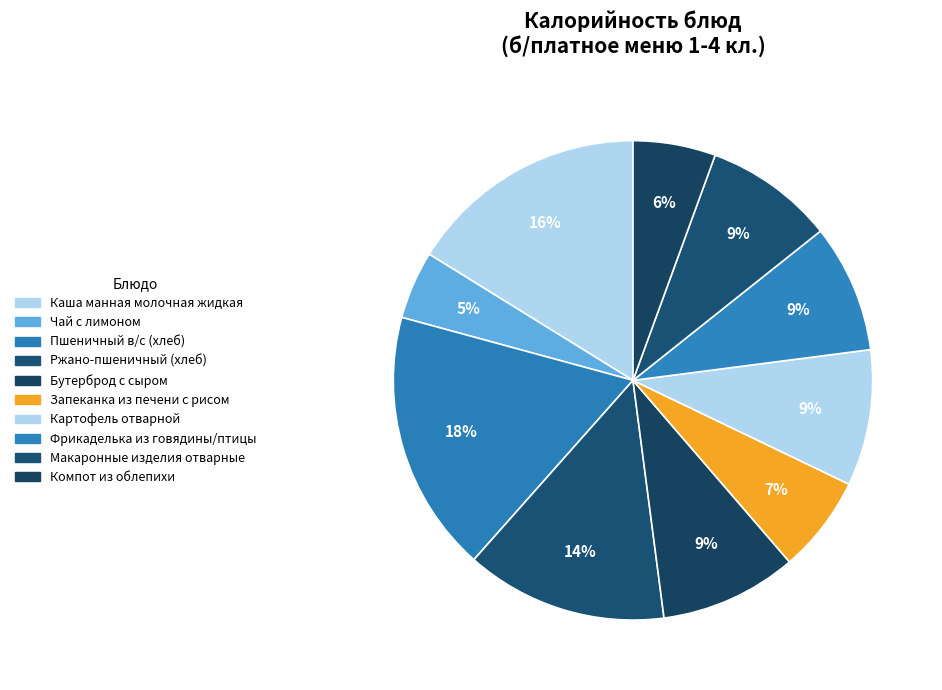

Does any single category account for the majority?

No